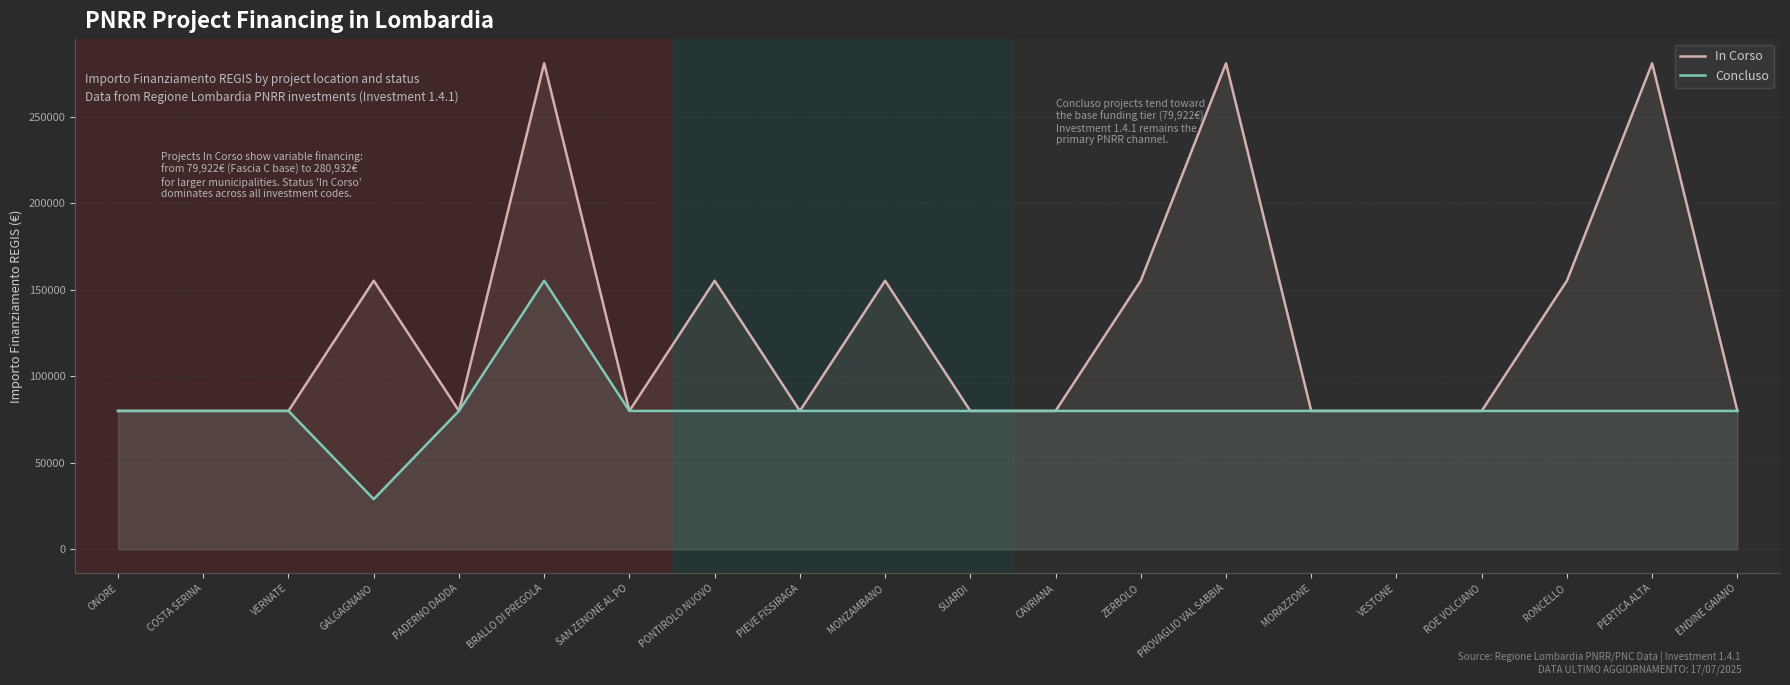

What is the label of the 7th point from the left?

SAN ZENONE AL PO